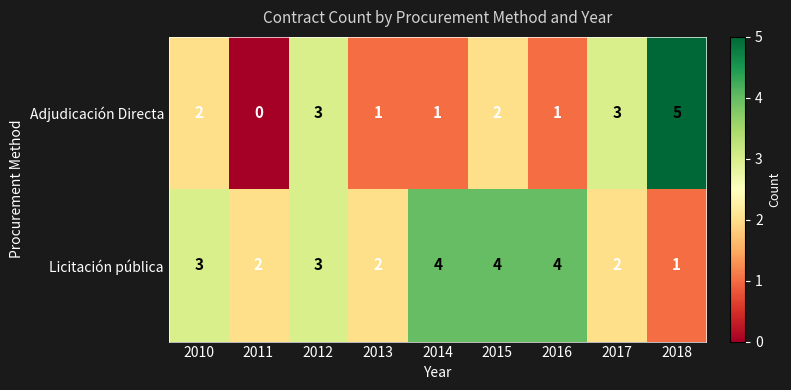

Reading left to right, extract all data points from this chart.

Adjudicación Directa: 2	0	3	1	1	2	1	3	5
Licitación pública: 3	2	3	2	4	4	4	2	1